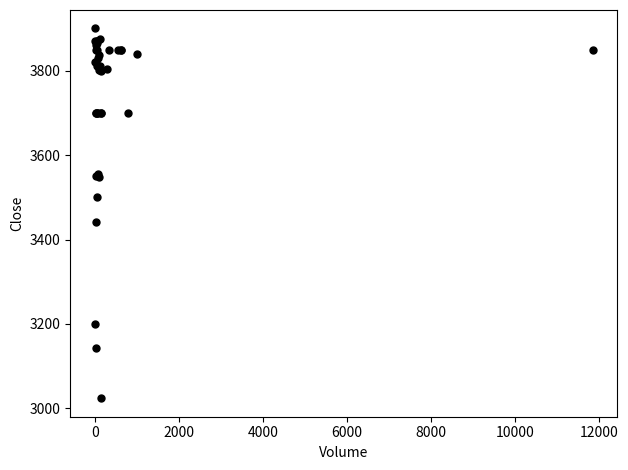

What Y value in the scatter plot is closest to 3462?

3442